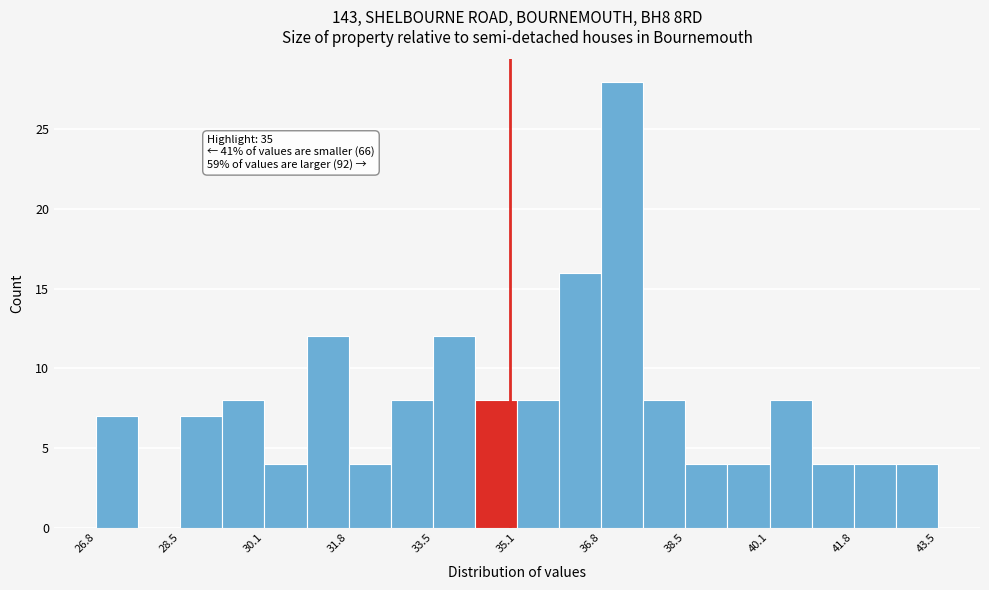

Over which range of the x-axis is the bar tallest?

36.8 to 37.6